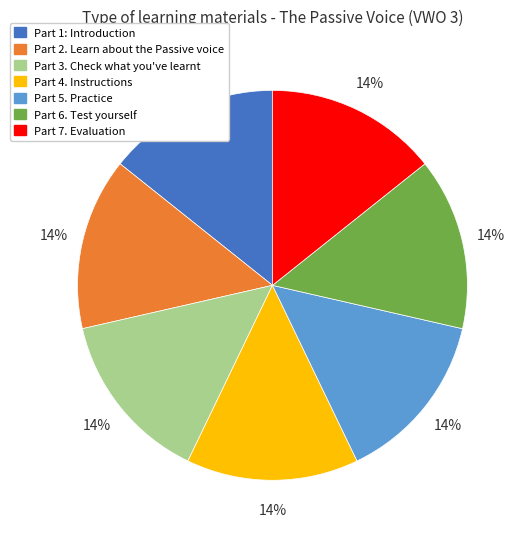

True or false: Part 7. Evaluation accounts for 7% of the total.

False